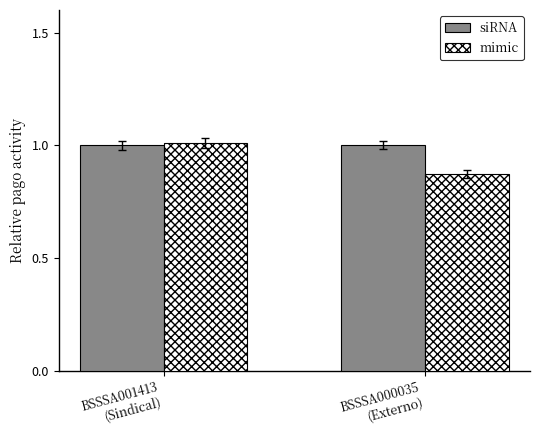

What are all the series names shown in the legend?

siRNA, mimic